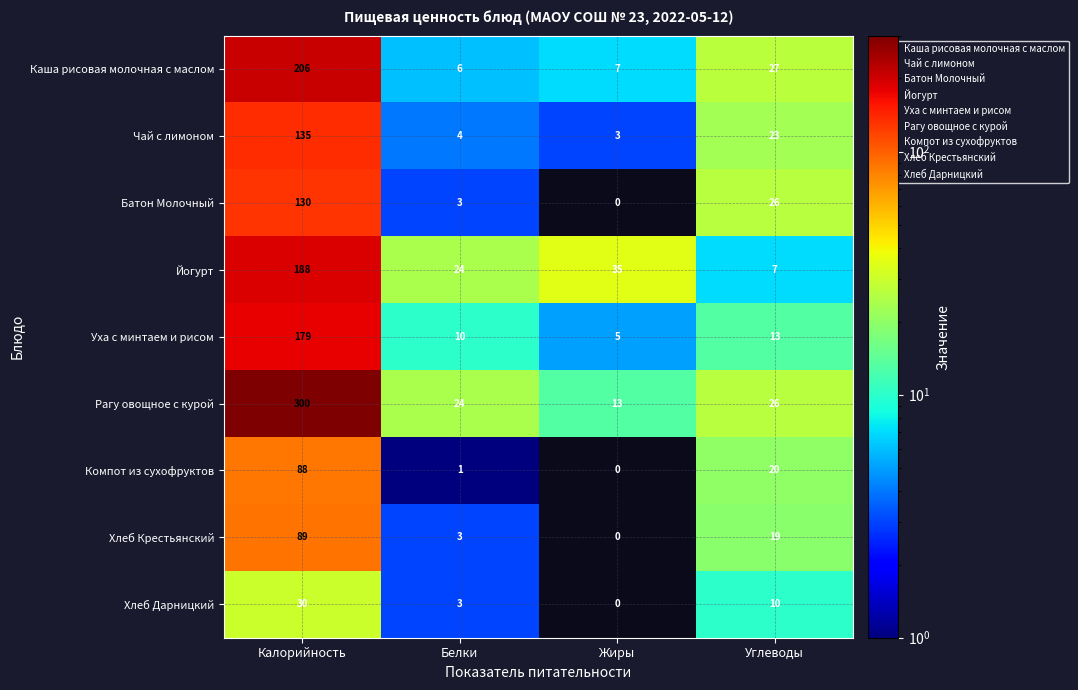

Is it true that Компот из сухофруктов equals 88 at Калорийность?

True